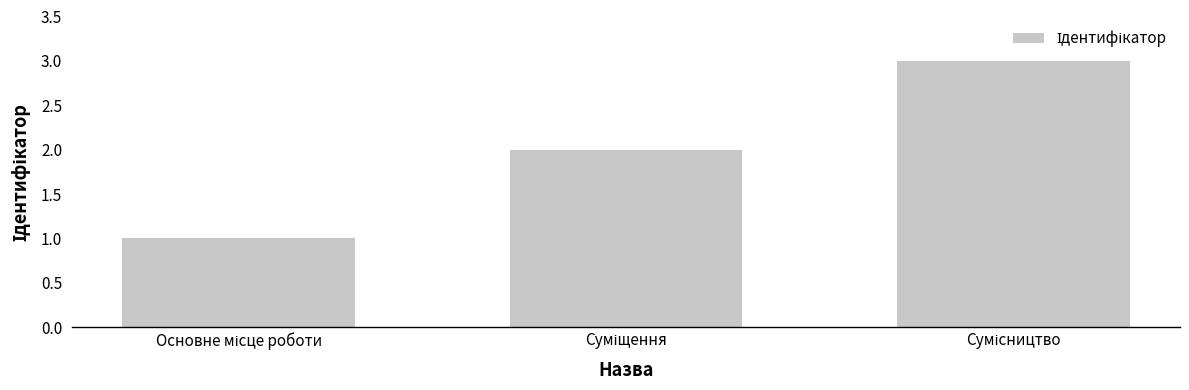

Count the values in the range 1 to 3.

3